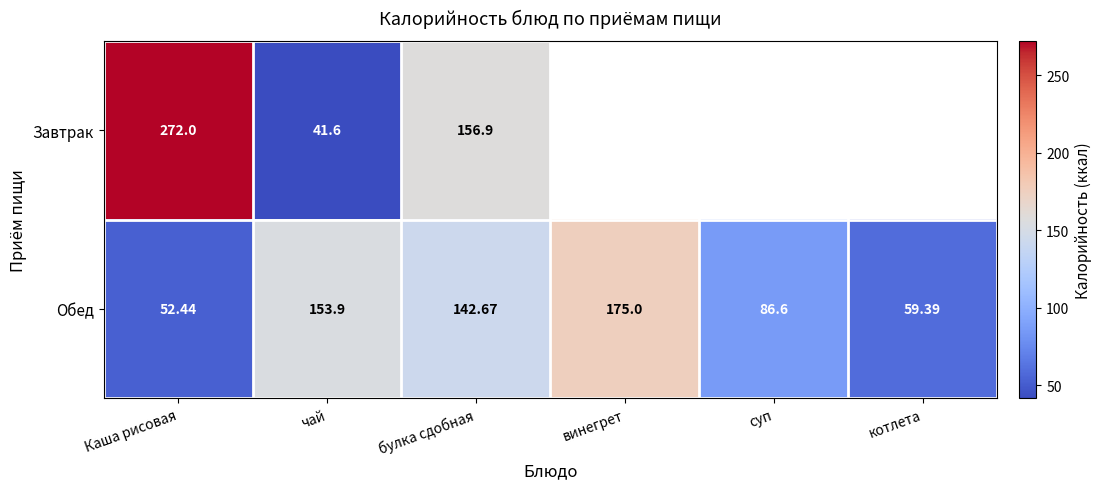

What is the smallest value displayed?

41.6